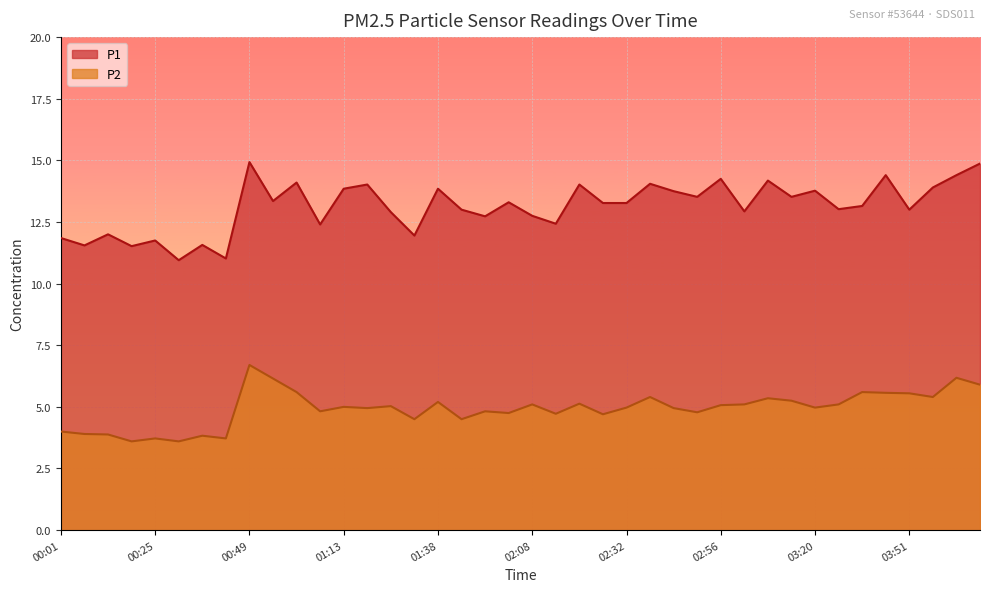

What is the value of the P1 point at the 22nd from the left?

12.4